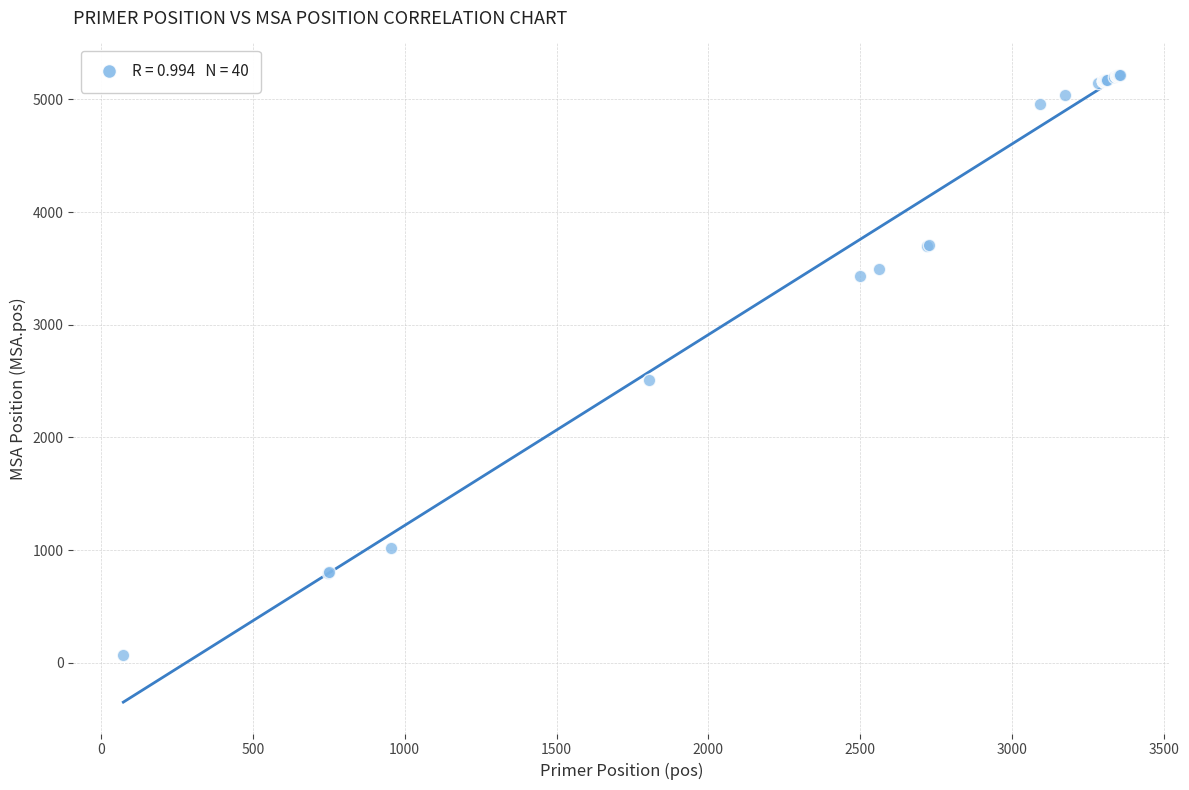

What Y value in the scatter plot is closest to 2646?

2512